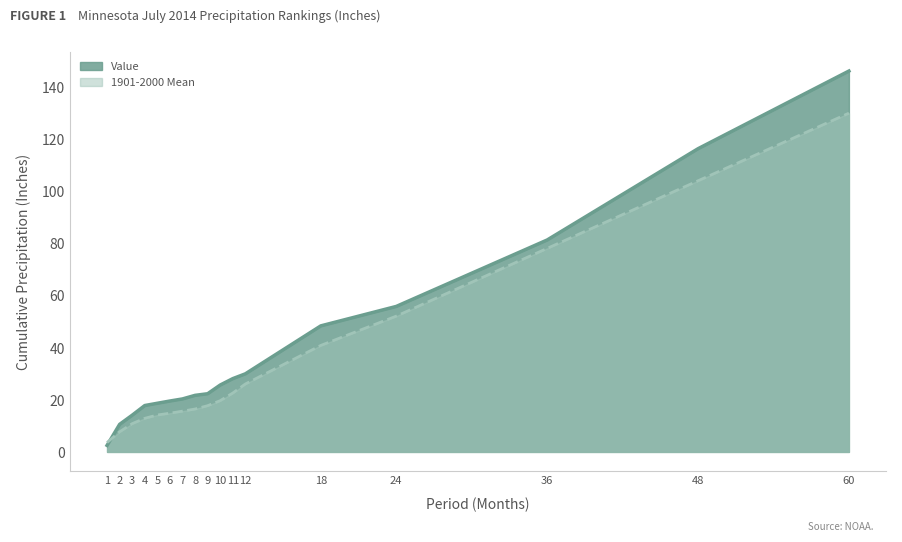

True or false: 1901-2000 Mean has more than 0 points higher than both neighbors.

False